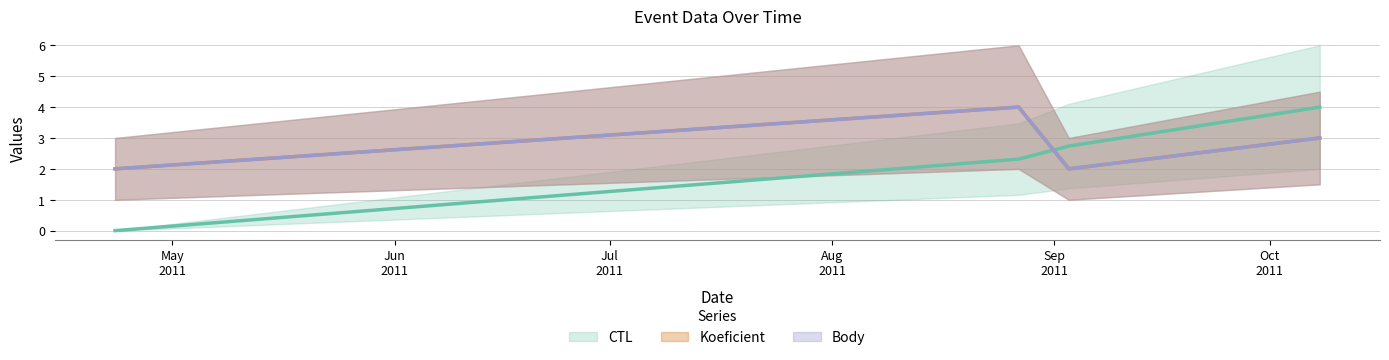

What is the label of the 1st point from the left?

2011-04-23